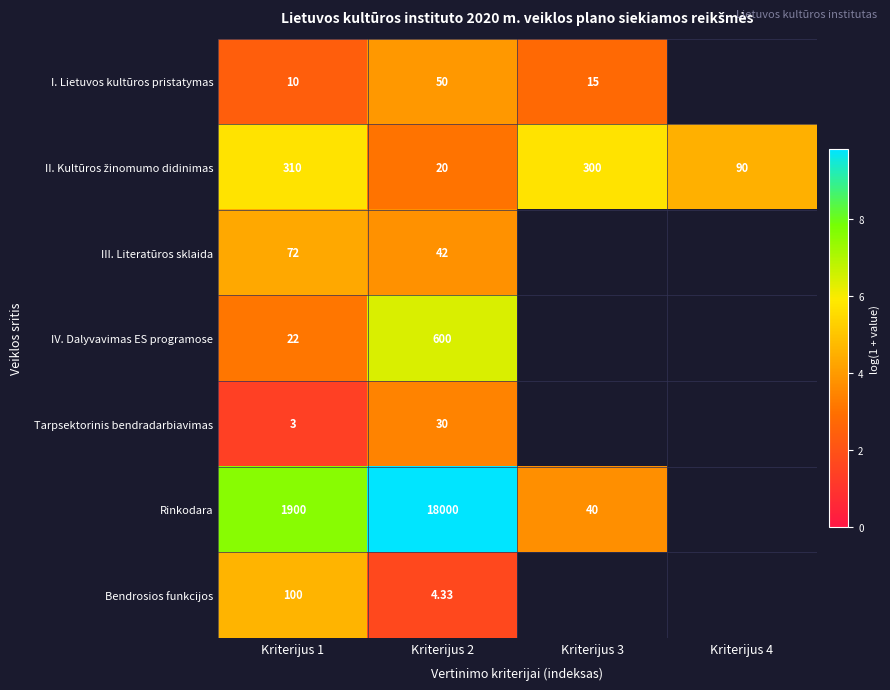

Between Kriterijus 1 and Kriterijus 2, which series saw the biggest shift?

Rinkodara